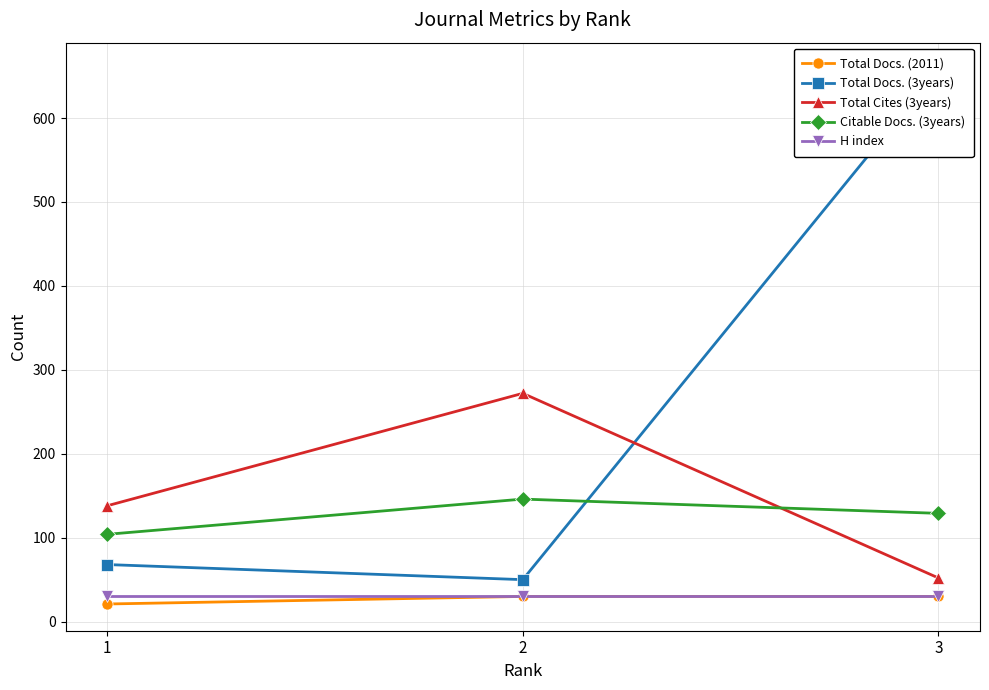

True or false: Citable Docs. (3years) has a value of 129 at 3.

True